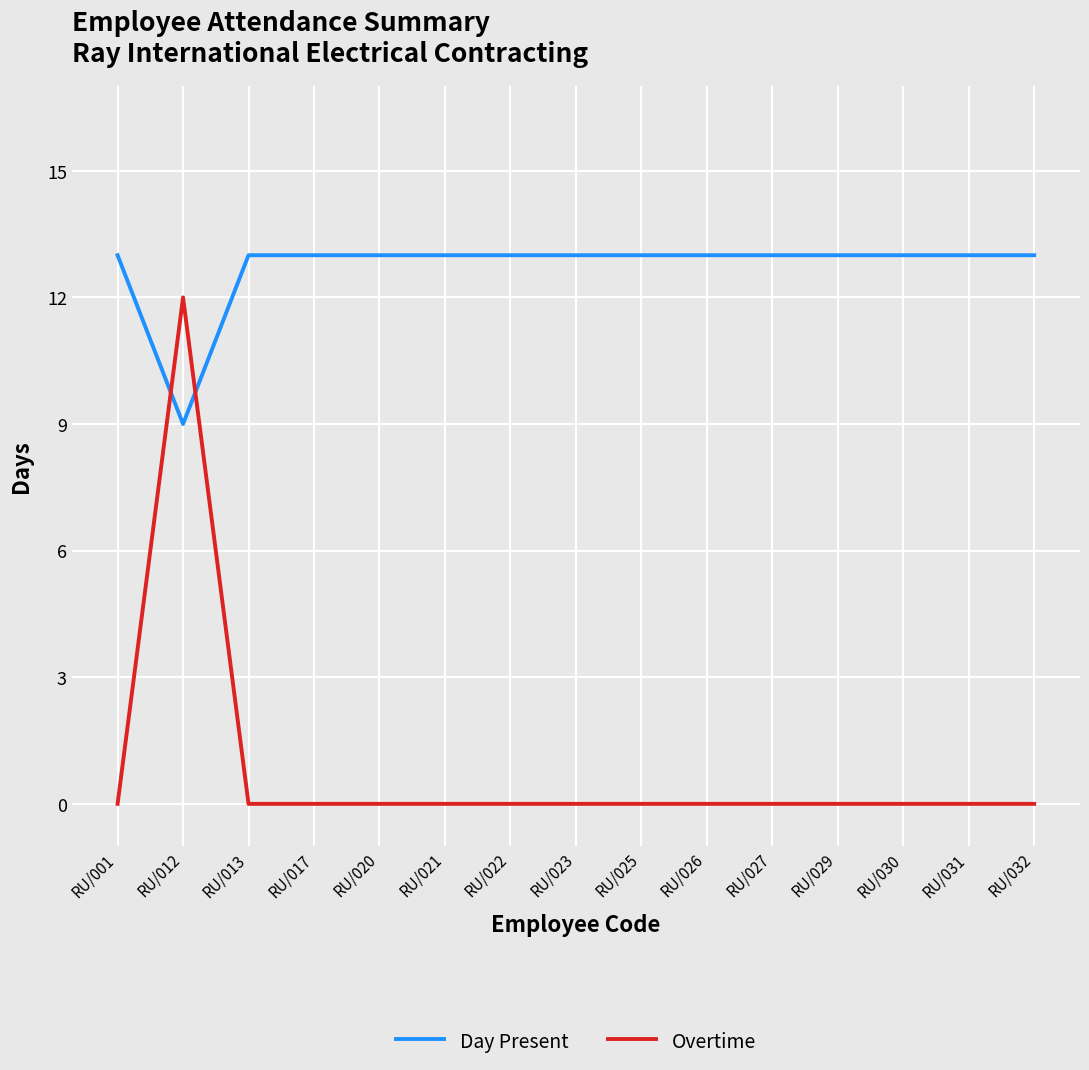

Reading left to right, extract all data points from this chart.

Day Present: RU/001=13	RU/012=9	RU/013=13	RU/017=13	RU/020=13	RU/021=13	RU/022=13	RU/023=13	RU/025=13	RU/026=13	RU/027=13	RU/029=13	RU/030=13	RU/031=13	RU/032=13
Overtime: RU/001=0	RU/012=12	RU/013=0	RU/017=0	RU/020=0	RU/021=0	RU/022=0	RU/023=0	RU/025=0	RU/026=0	RU/027=0	RU/029=0	RU/030=0	RU/031=0	RU/032=0